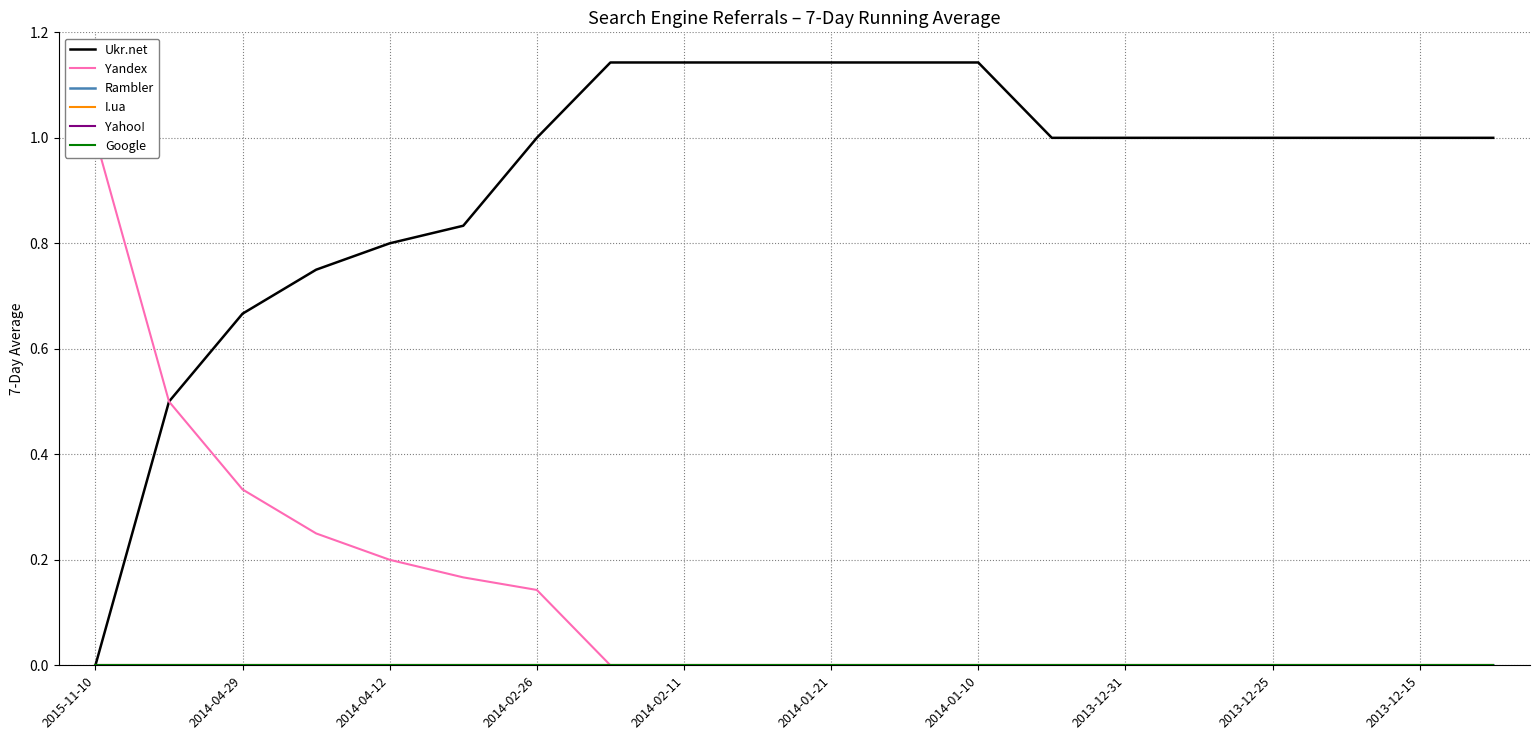

True or false: Yandex and Ukr.net cross at least once.

False